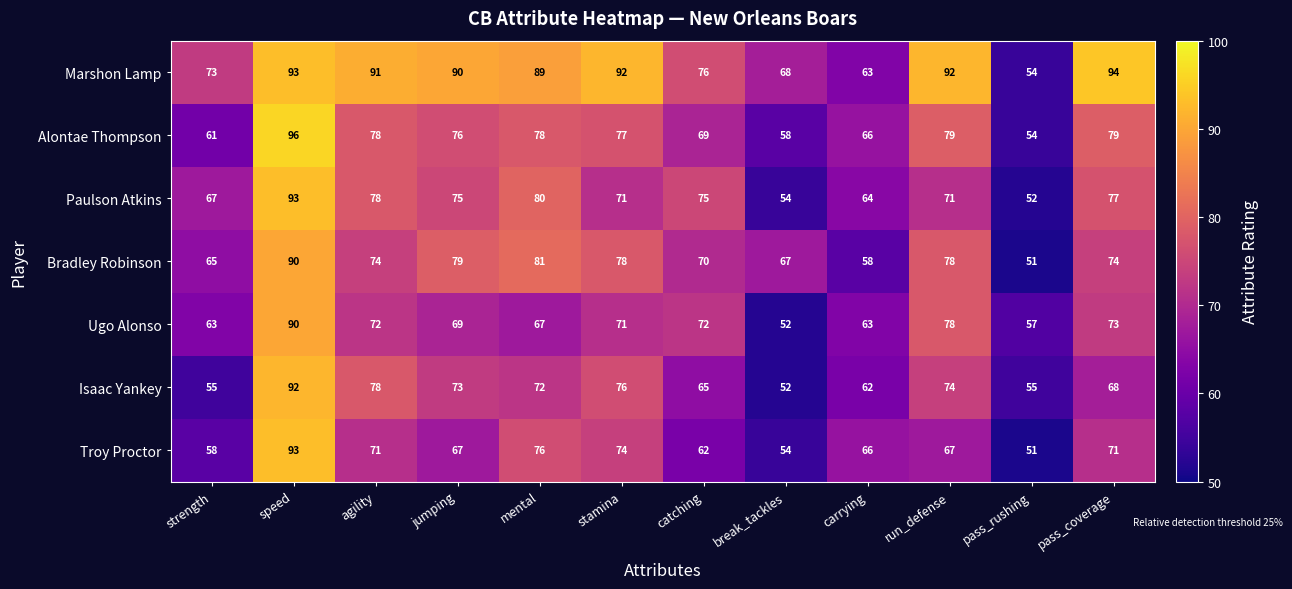

Where does the Ugo Alonso series first go above 71?

speed